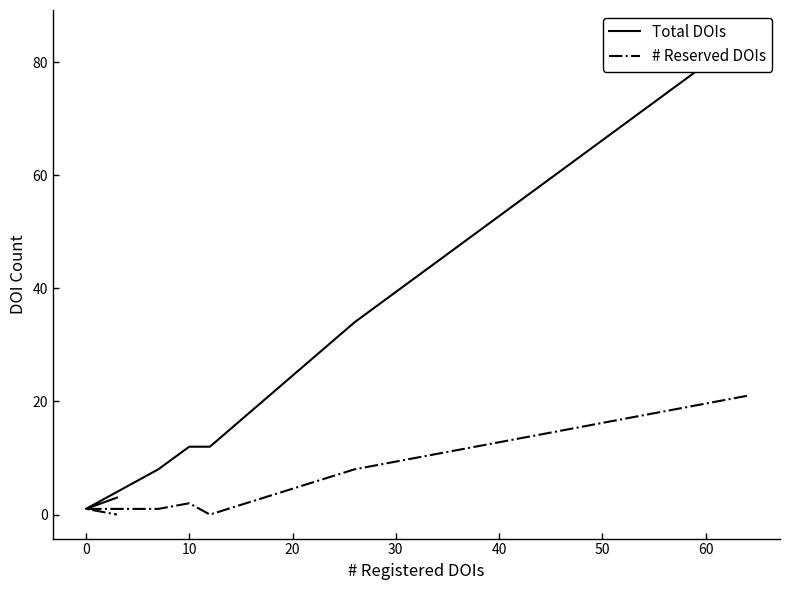

True or false: Total DOIs and # Reserved DOIs intersect in this chart.

False